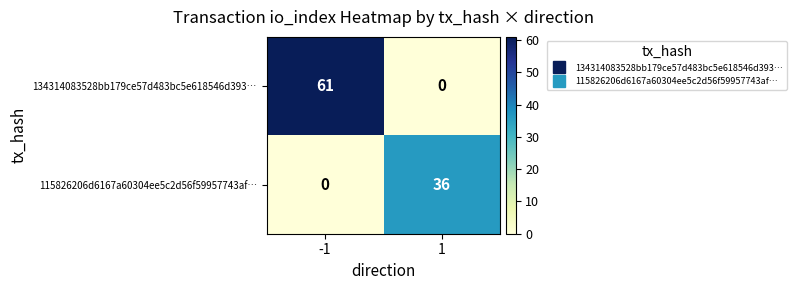

Rank the series at -1 from highest to lowest value.

134314083528bb179ce57d483bc5e618546d393…, 115826206d6167a60304ee5c2d56f59957743af…